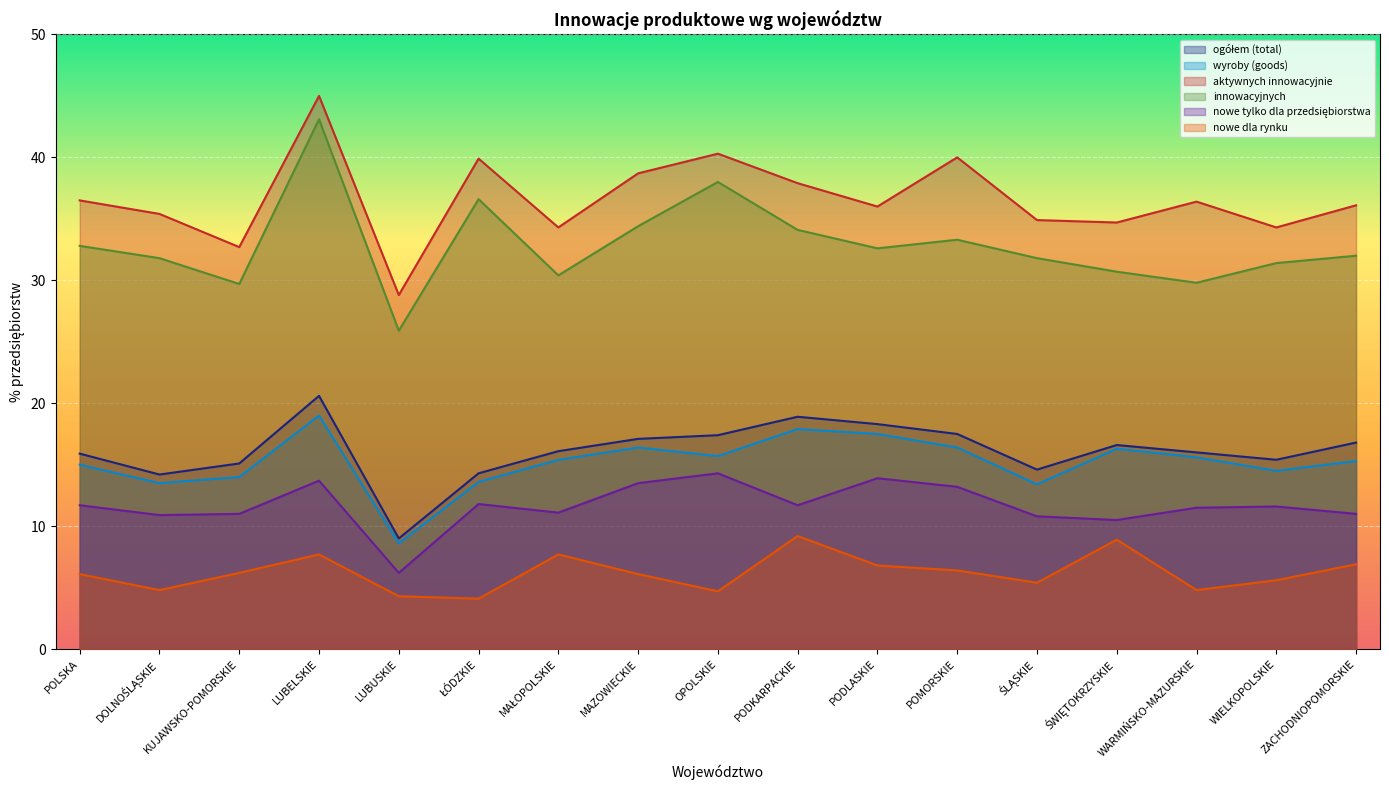

At which category does nowe tylko dla przedsiębiorstwa reach its first local valley?

DOLNOŚLĄSKIE